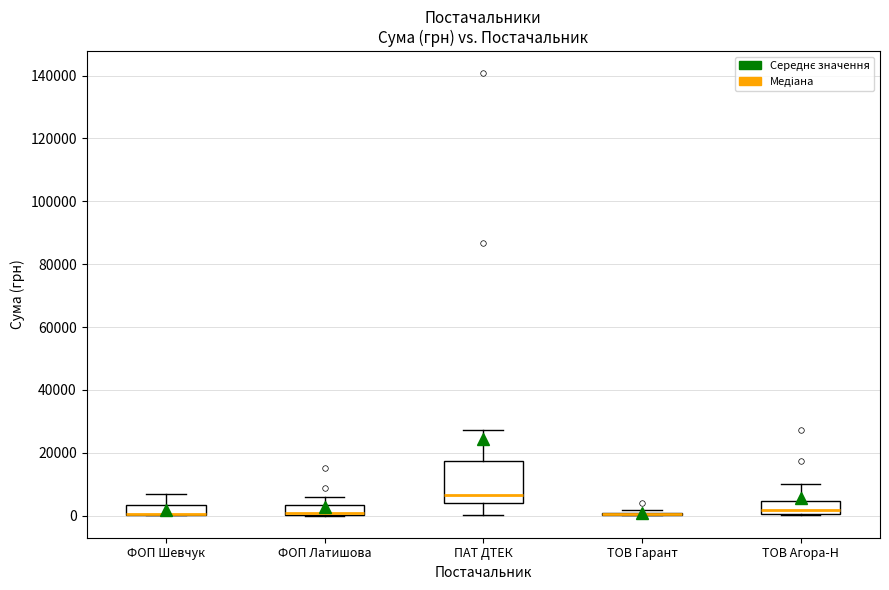

Reading left to right, transcribe this box plot: for each box, give where its median line is, the range the box spans, and where its two whiskers end, as read against the y-axis. The values are not printed on the chart, so give them approximately, as read against the axis.

ФОП Шевчук: median 0 (drawn on the box's lower edge), box 0 to 4000, whiskers 0 to 6000
ФОП Латишова: median 0 (drawn on the box's lower edge), box 0 to 4000, whiskers 0 to 6000
ПАТ ДТЕК: median 6000, box 4000 to 18000, whiskers 0 to 28000
ТОВ Гарант: box collapsed to a line at 0, whiskers 0 to 2000
ТОВ Агора-Н: median 2000, box 0 to 4000, whiskers 0 to 10000